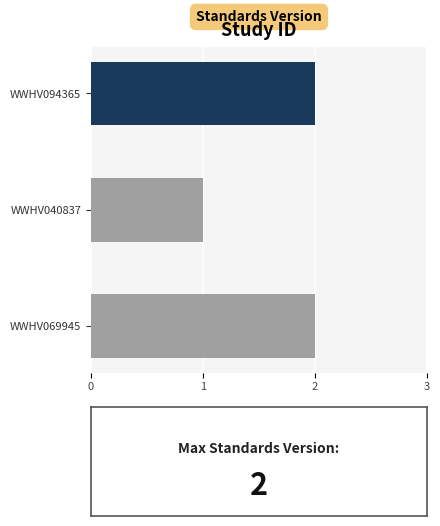

Reading bottom to top, what are all the values shown in this chart?

WWHV069945=2	WWHV040837=1	WWHV094365=2